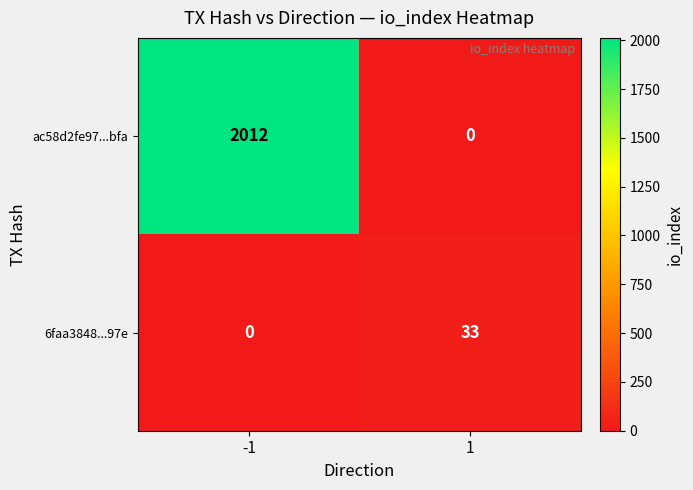

Which series has the largest range (max minus min)?

ac58d2fe97...bfa